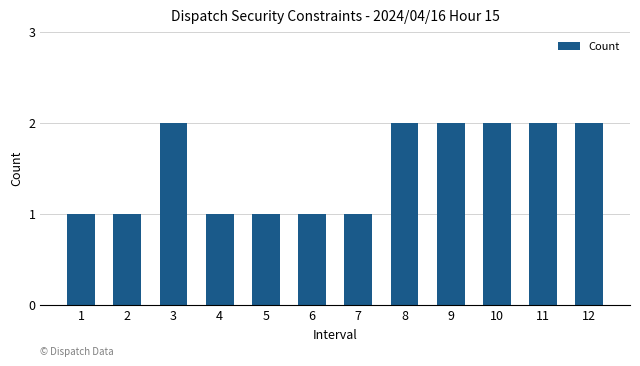

What is the approximate value at 3?

2